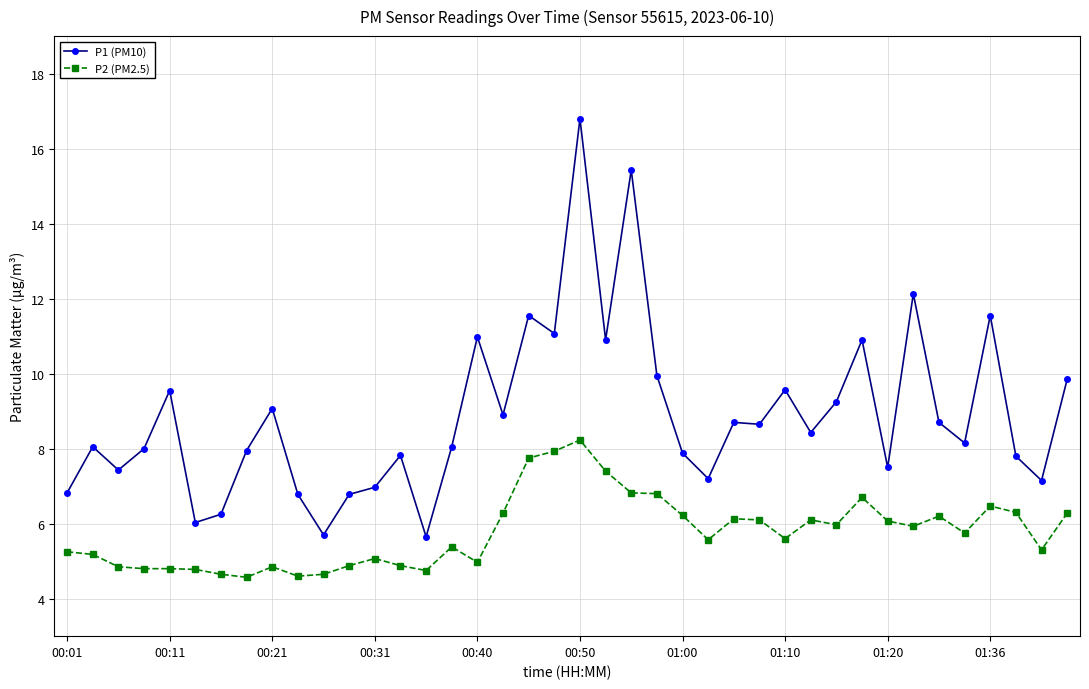

True or false: P1 (PM10) and P2 (PM2.5) cross at least once.

False